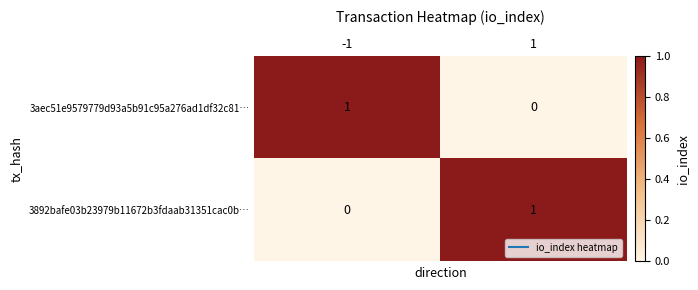

List the labels in order of 3aec51e9579779d93a5b91c95a276ad1df32c81… value, smallest first.

1, -1